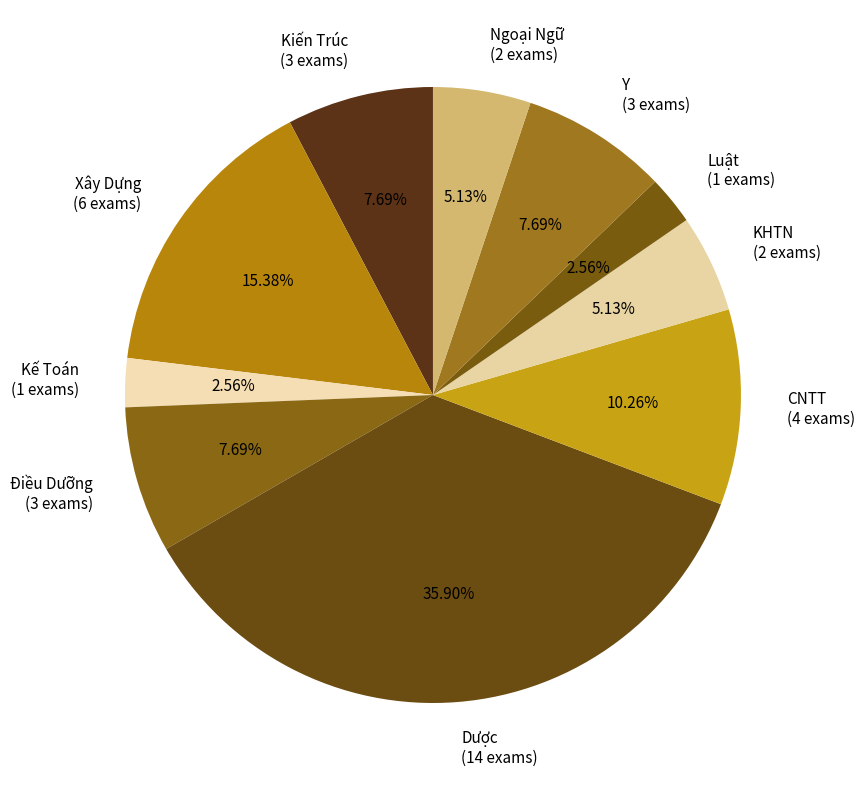

What is the largest slice in the pie chart?

Dược